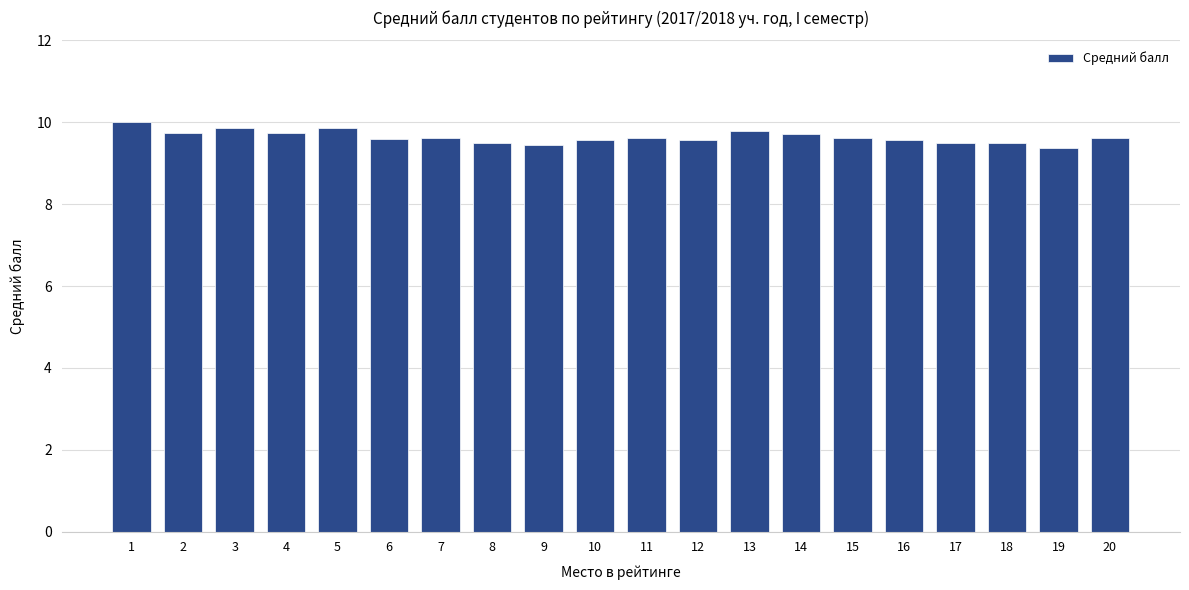

What is the approximate value at 16?

9.6